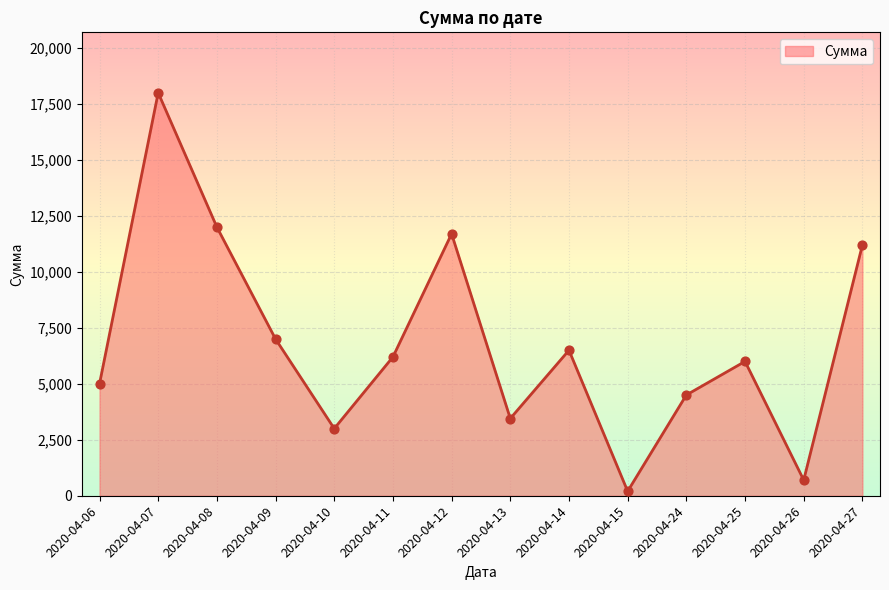

What is the change in value from 2020-04-07 to 2020-04-27?

-6800